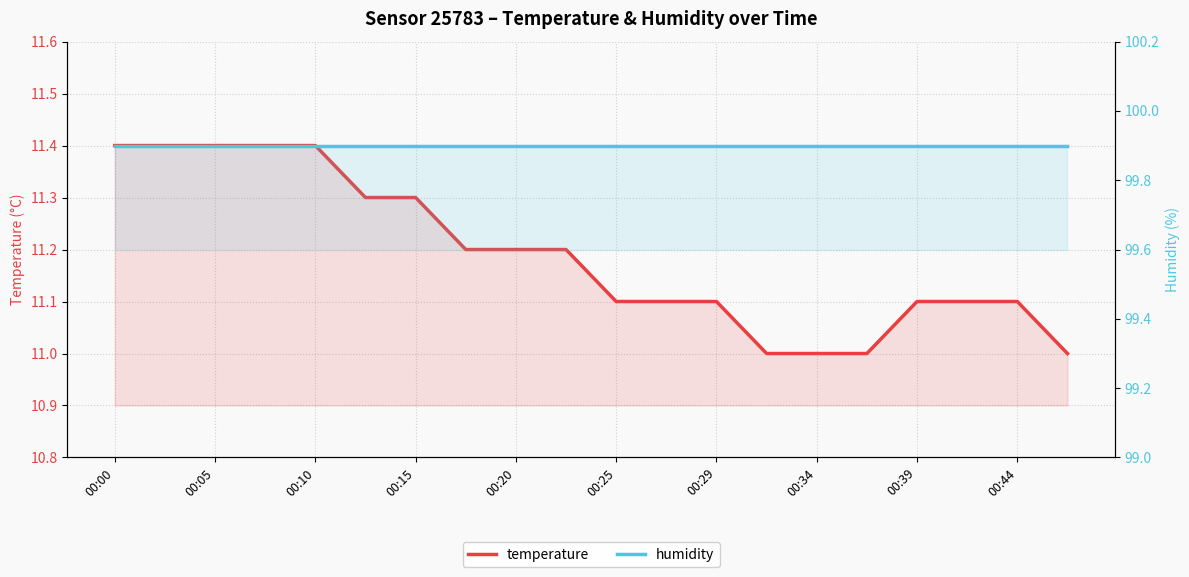

True or false: temperature and humidity intersect in this chart.

False